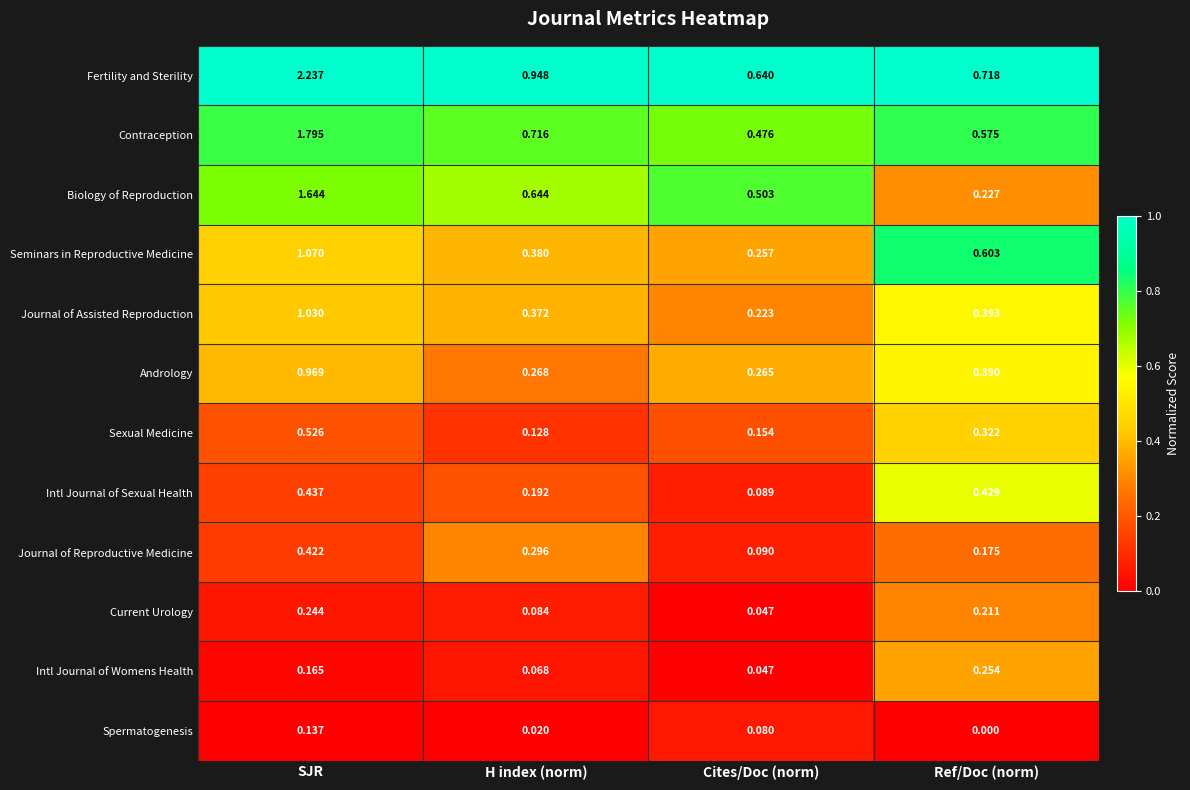

Which series has the largest total across all categories?

Fertility and Sterility